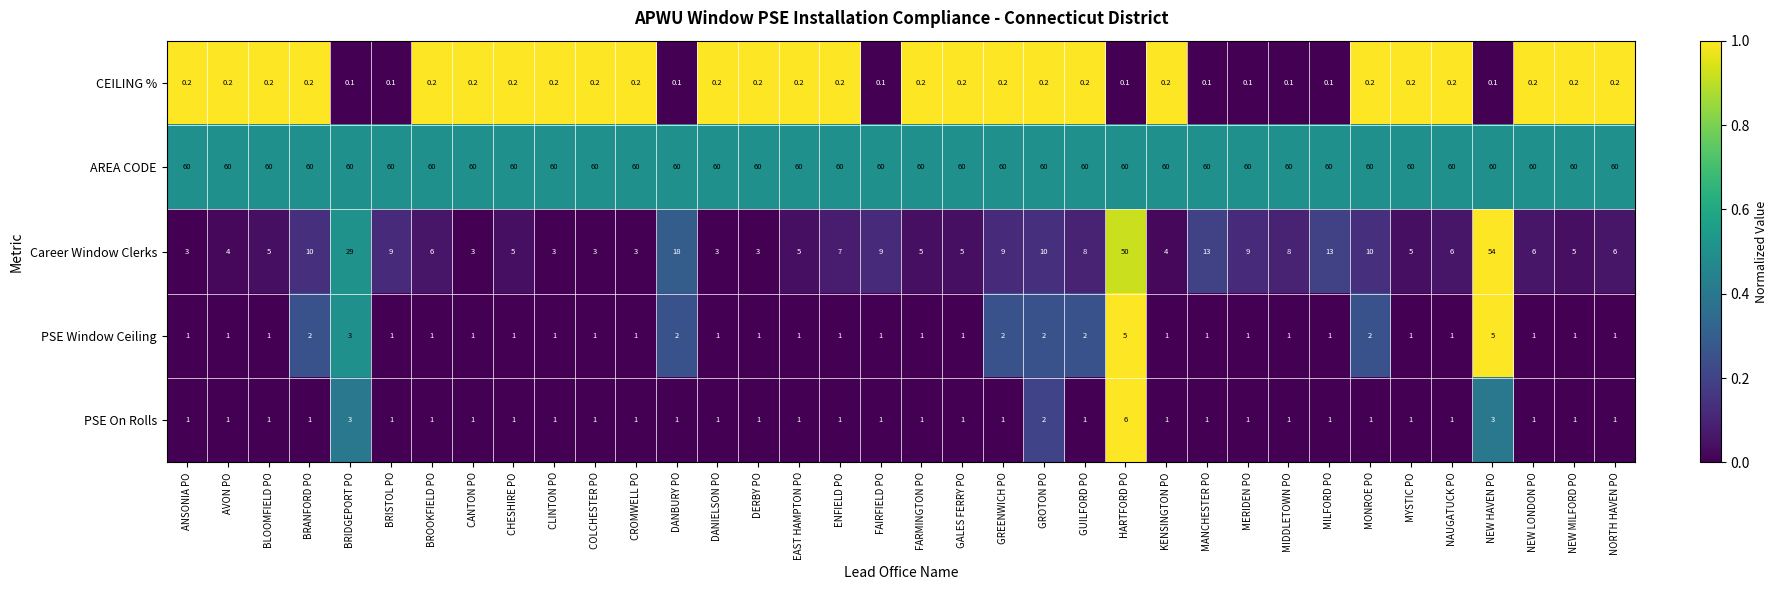

What is the total value across all series at BROOKFIELD PO?

68.2